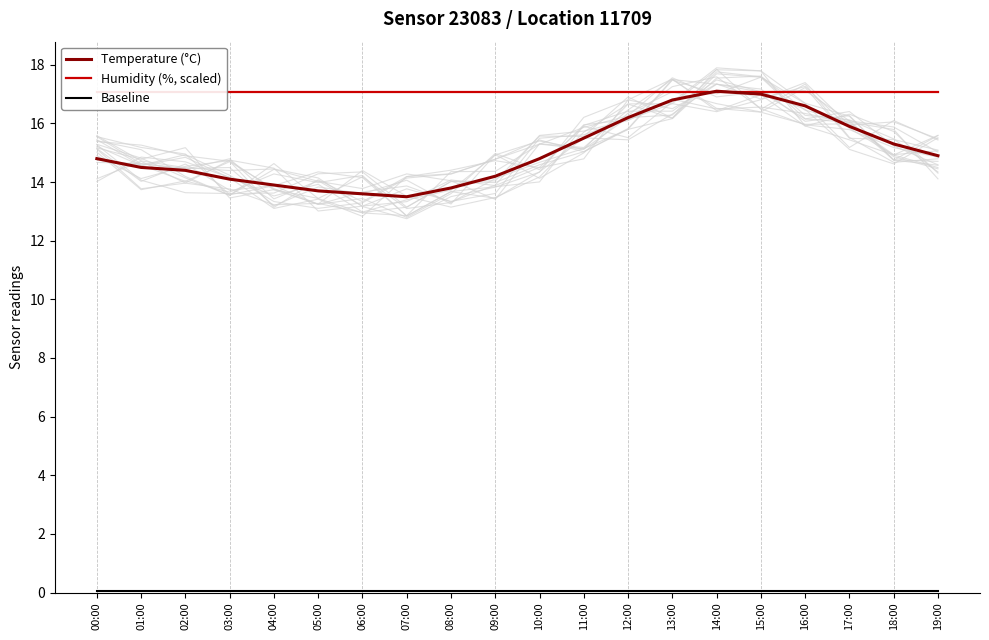

How many lines are shown in the chart?

3